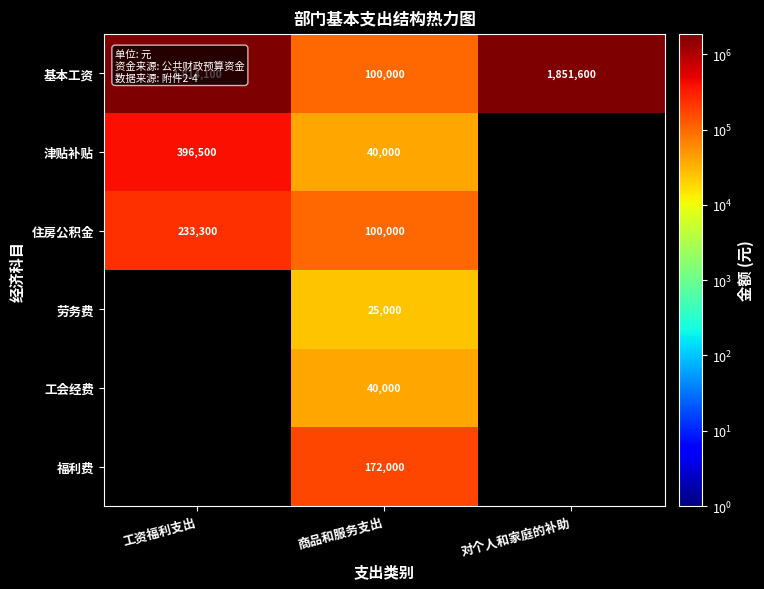

What is the spread (max minus min) of values at 商品和服务支出?

147000